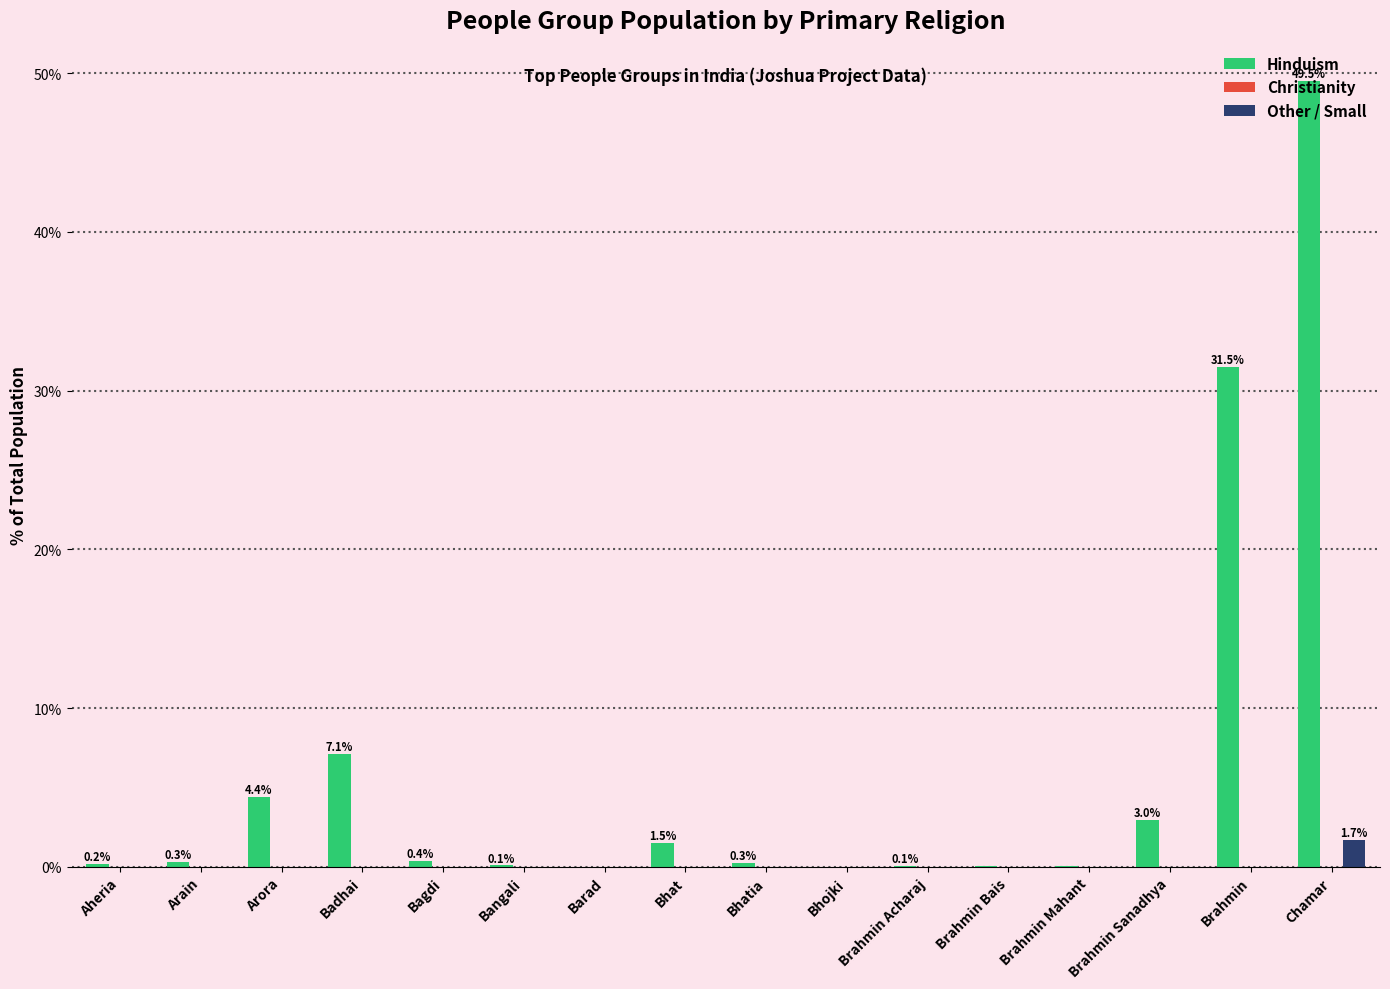

Where is Hinduism nearest to the value 24?

Brahmin